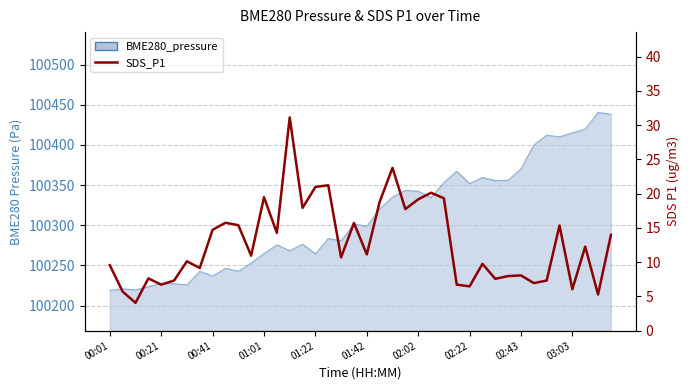

How many data points are above 11?

20